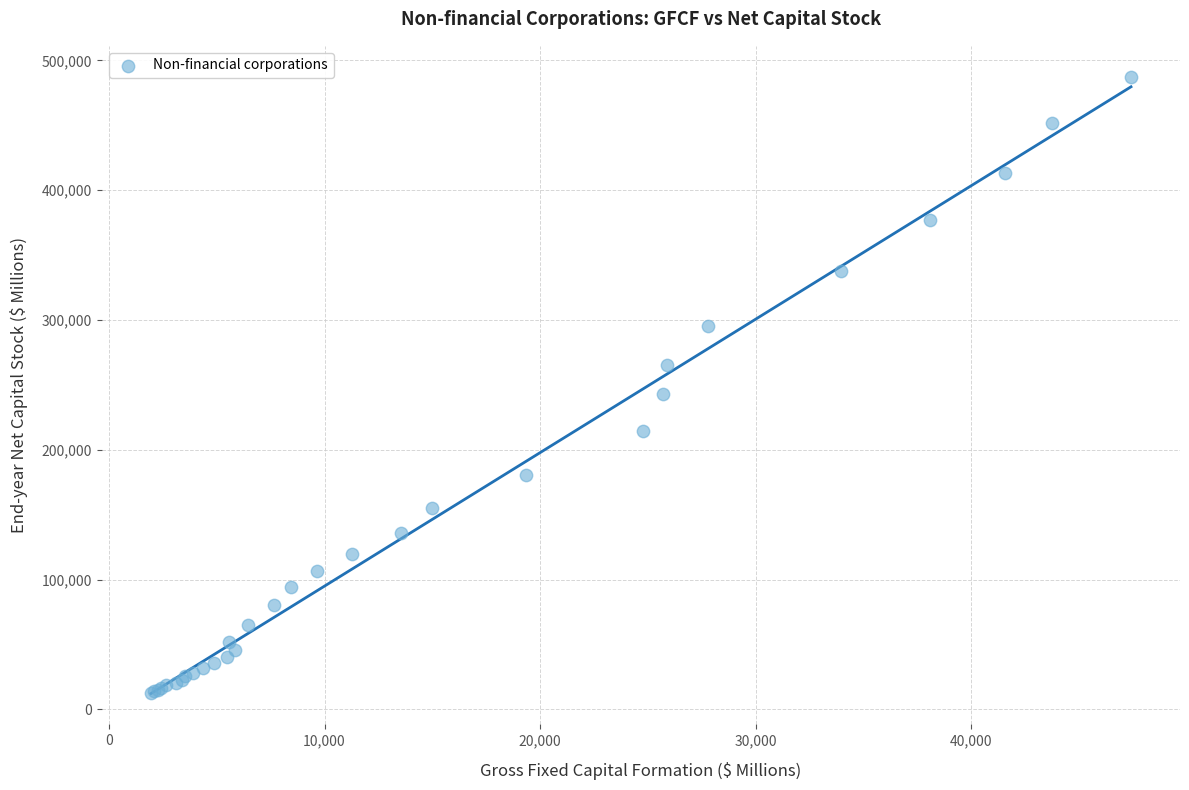

What Y value in the scatter plot is closest to 250043?

243030